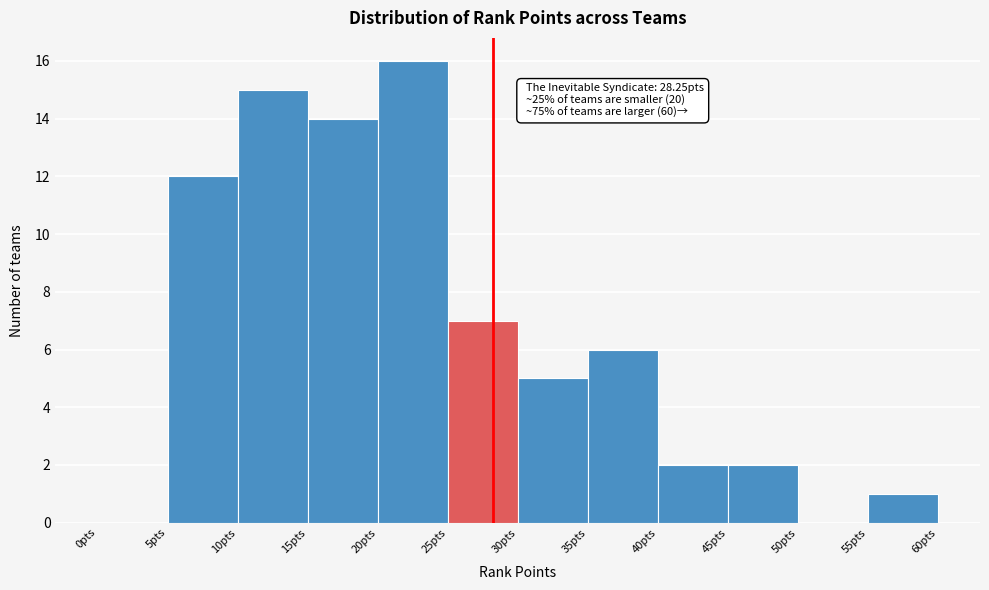

Over which range of the x-axis is the bar tallest?

20 to 25